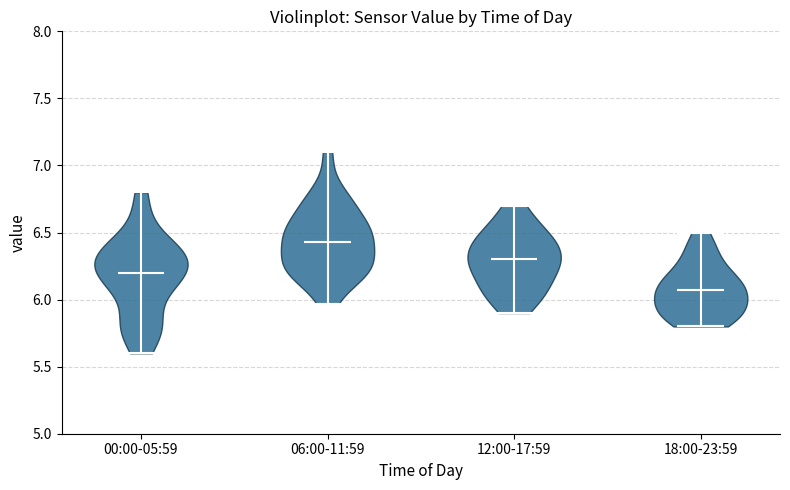

Reading left to right, read every violin against the y-axis: where its median line is, and the lowest and highest points it reaches. The values are not printed on the chart, so give them approximately, as read against the axis.

00:00-05:59: median line 6.20, lowest point 5.60, highest point 6.80
06:00-11:59: median line 6.45, lowest point 5.95, highest point 7.10
12:00-17:59: median line 6.30, lowest point 5.90, highest point 6.70
18:00-23:59: median line 6.05, lowest point 5.80, highest point 6.50